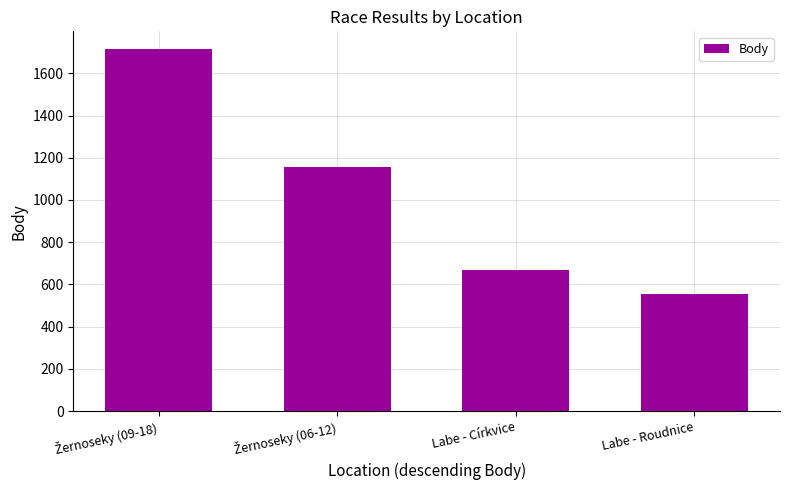

Reading left to right, extract all data points from this chart.

1713	1156	670	554